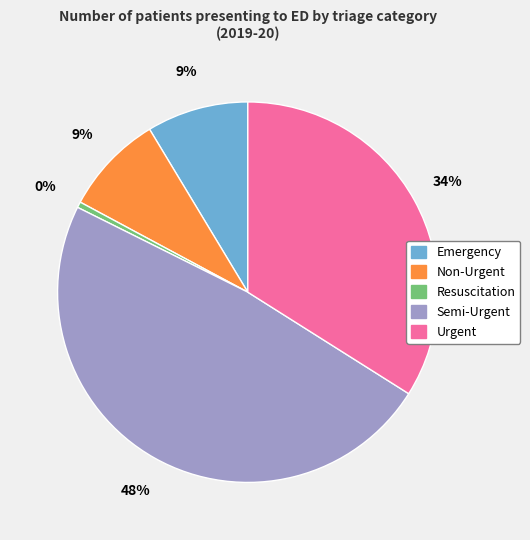

How many segments does this pie chart have?

5